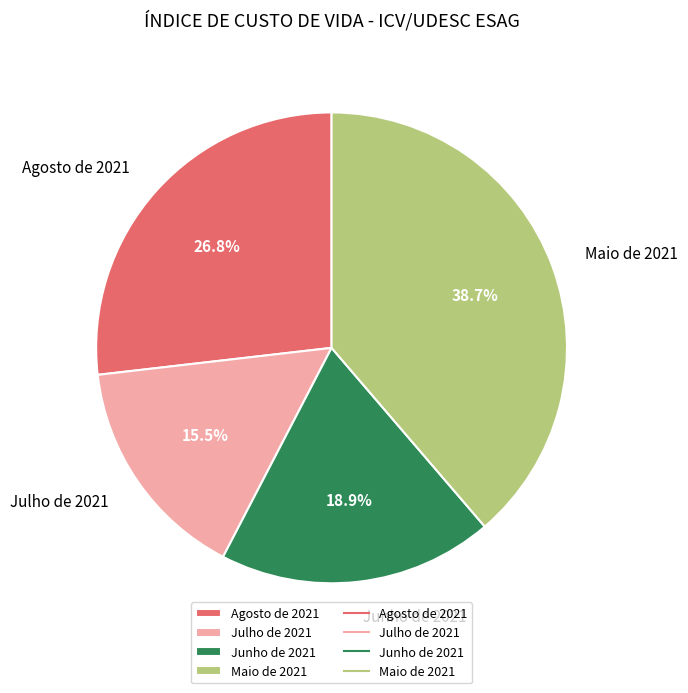

What is the largest slice in the pie chart?

Maio de 2021